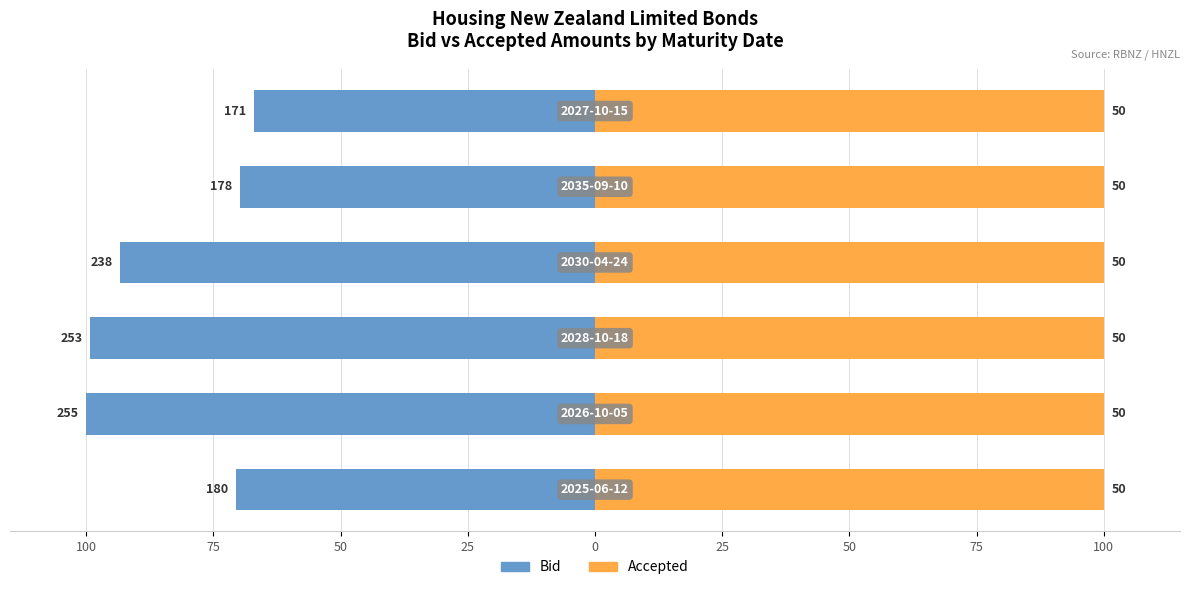

The Bid series shows -153.2 at 75. True or false?

False